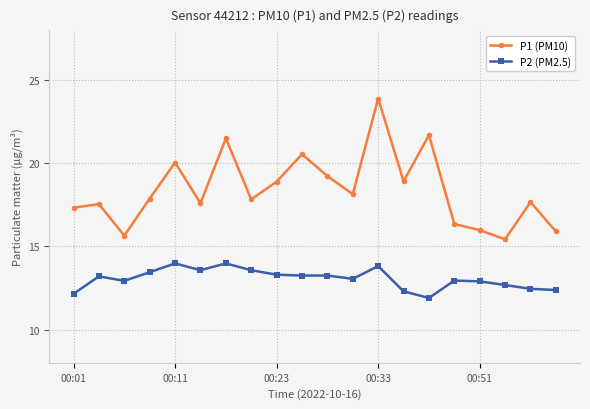

What is the difference between the maximum and minimum values in the P1 (PM10) series?

8.5